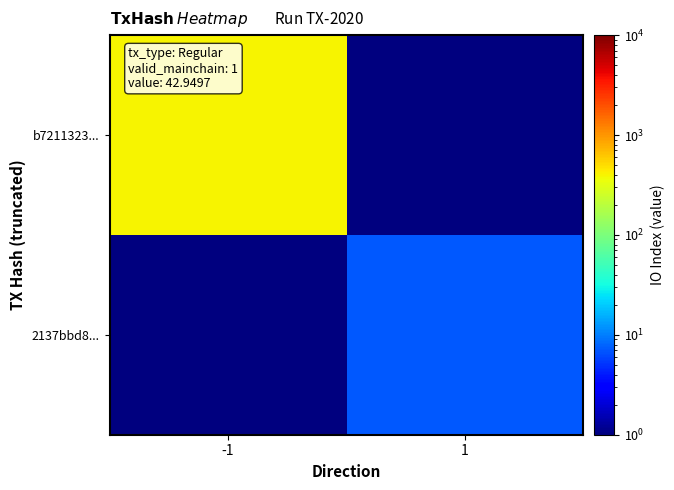

Which has a higher value, 1 or -1?

-1